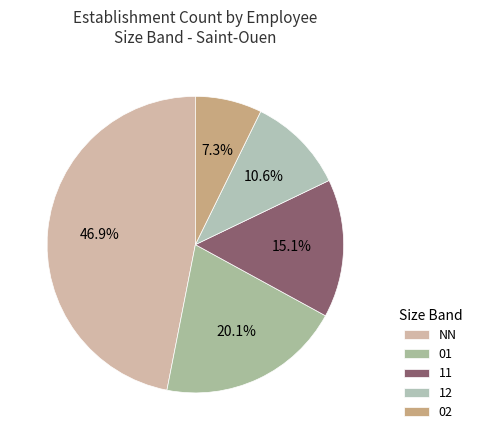

How many segments does this pie chart have?

5